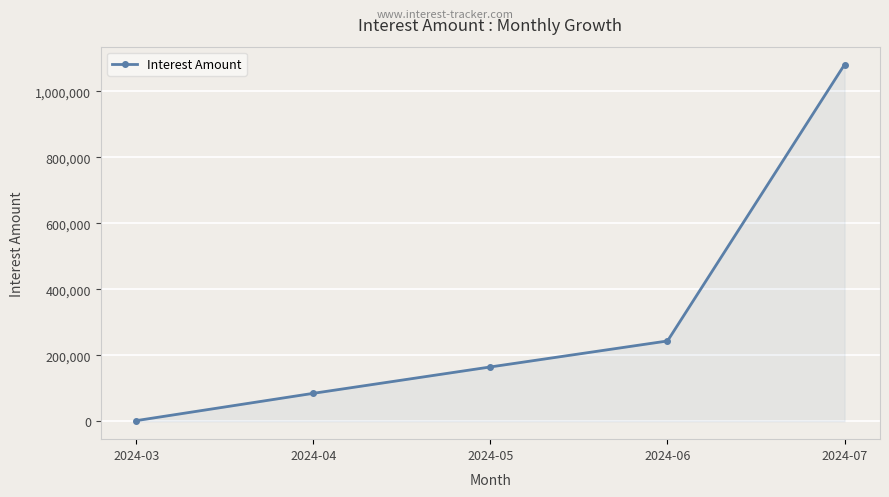

Does the chart display data point markers on the line(s)?

Yes